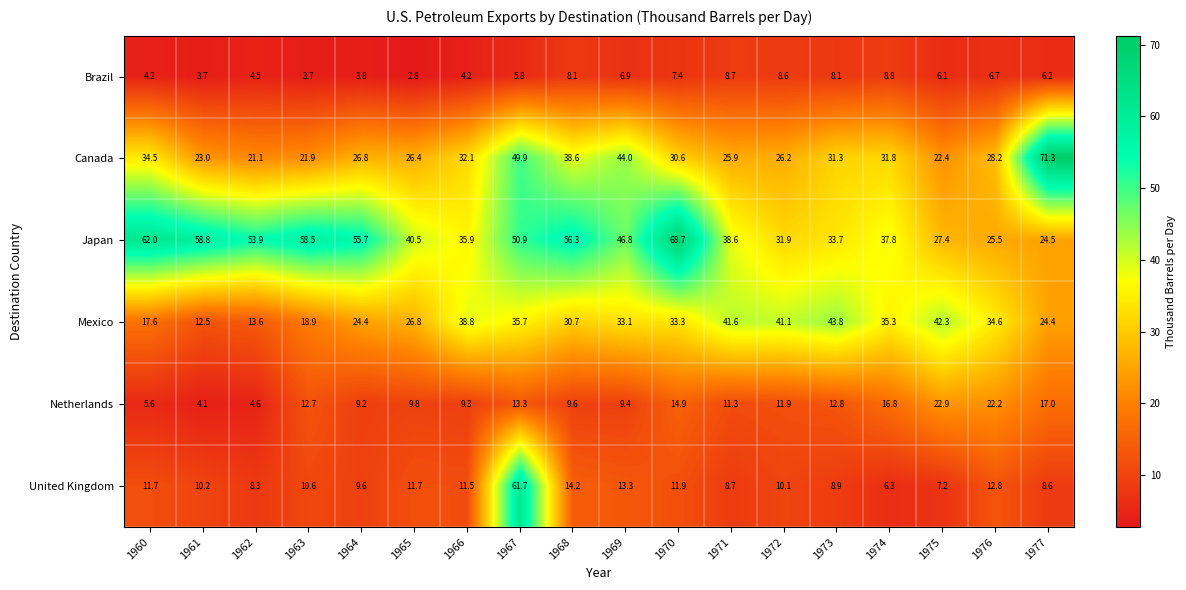

Which series has the largest range (max minus min)?

United Kingdom